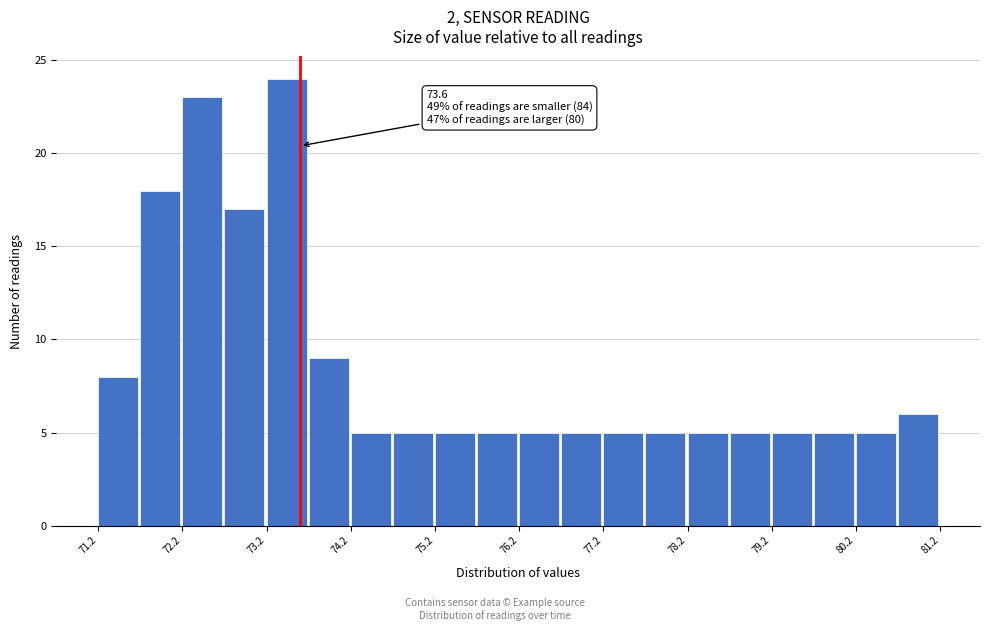

Over which range of the x-axis is the bar tallest?

73.2 to 73.7